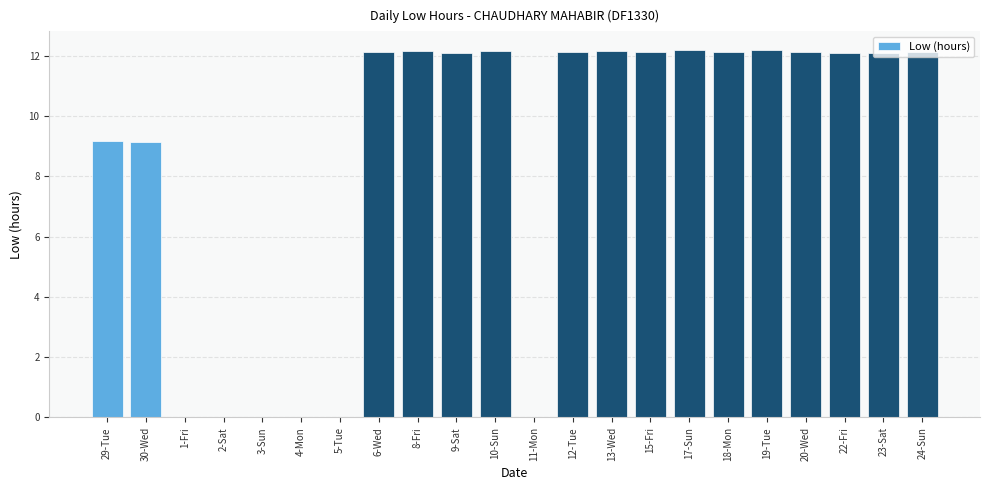

What is the change in value from 30-Wed to 10-Sun?

+3.0